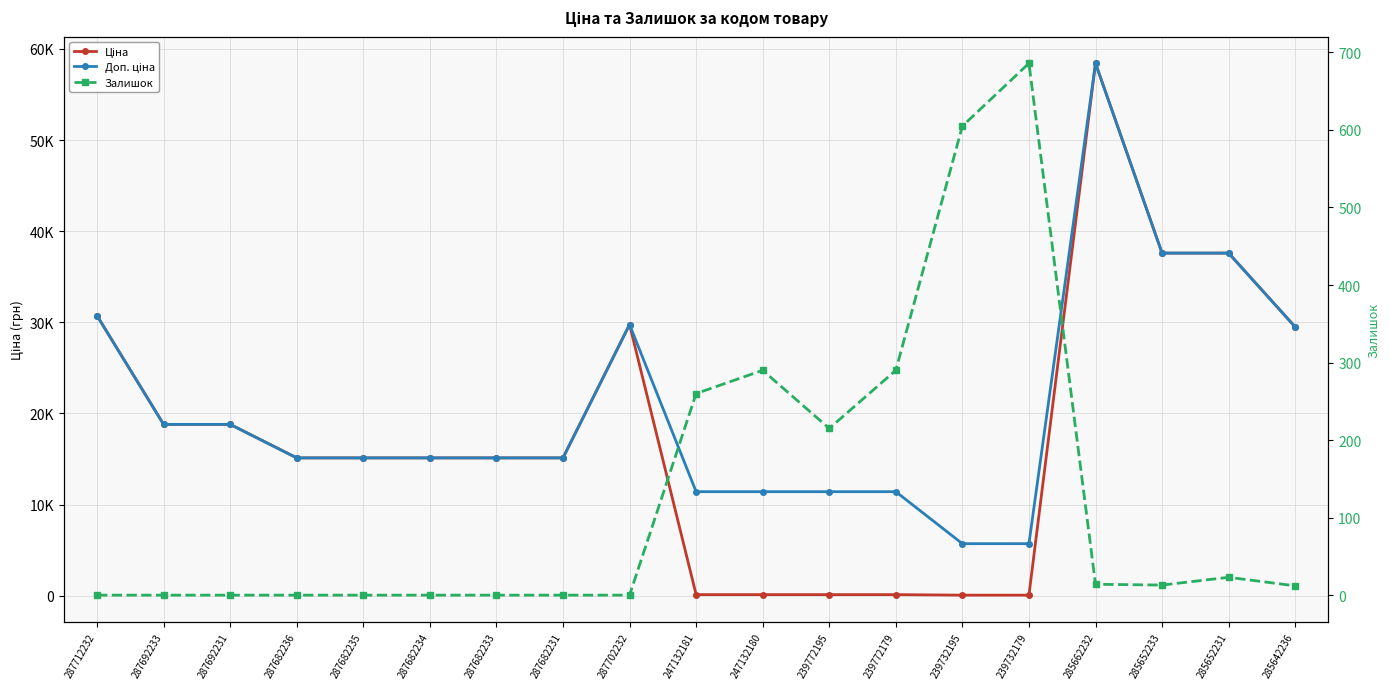

Reading right to left, extract all data points from this chart.

Ціна: 29491.5	37593.6	37593.6	58426.5	57.0	57.0	114.1	114.1	114.1	114.1	29747.2	15120.0	15120.0	15120.0	15120.0	15120.0	18796.8	18796.8	30717.1
Доп. ціна: 29491.5	37593.6	37593.6	58426.5	5705.0	5705.0	11410.0	11410.0	11410.0	11410.0	29747.2	15120.0	15120.0	15120.0	15120.0	15120.0	18796.8	18796.8	30717.1
Залишок: 12.0	23.0	13.0	14.0	686.0	605.0	290.0	215.0	290.0	260.0	0.0	0.0	0.0	0.0	0.0	0.0	0.0	0.0	0.0